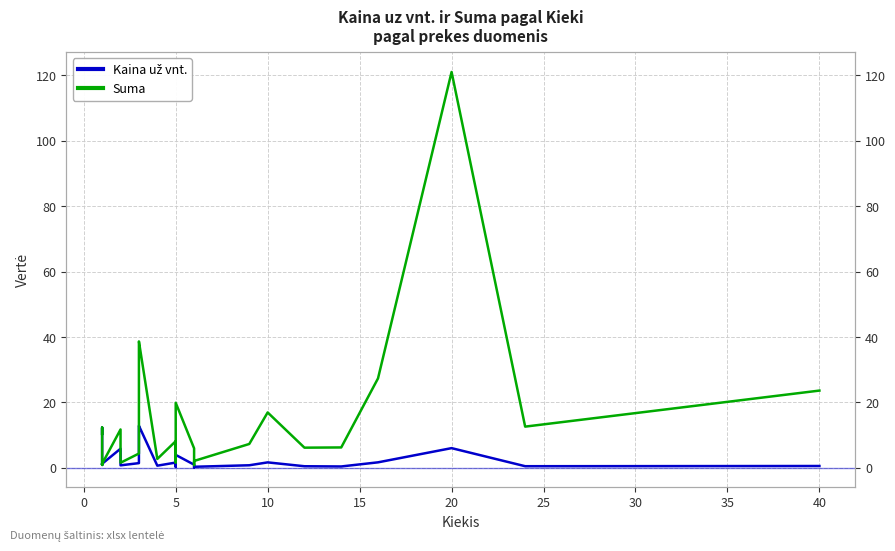

Which has a higher value, 5 or 40?

40